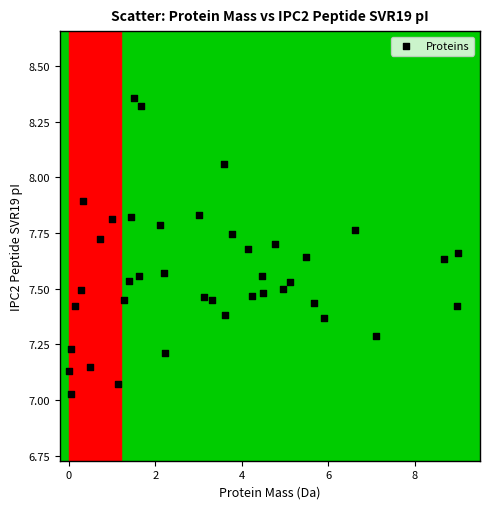

What is the range of X values (max minus min)?

9.0